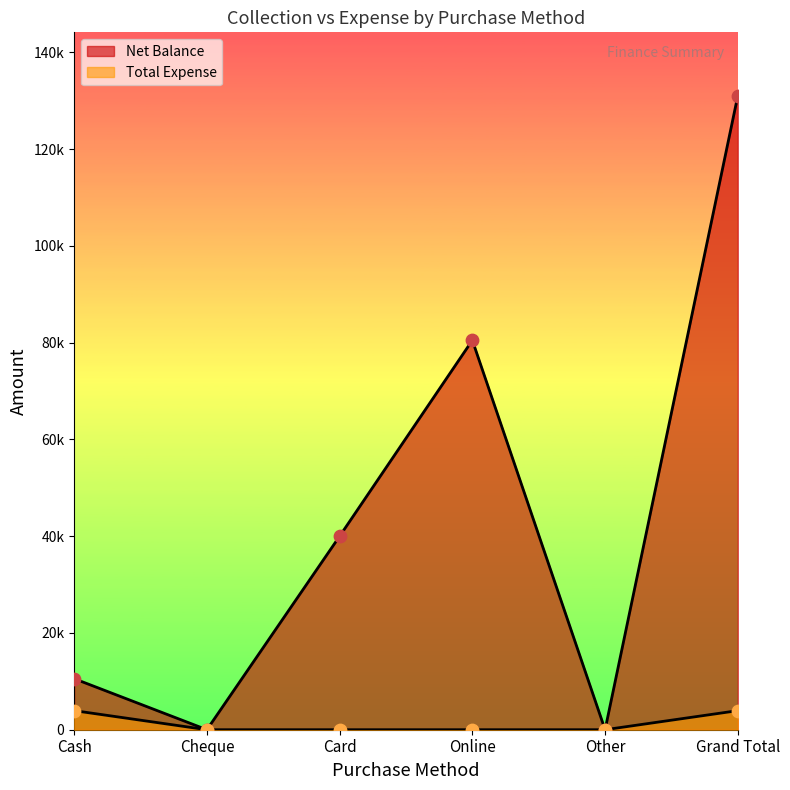

Is the value of Total Expense at Other greater than the value of Net Balance at Cheque?

No